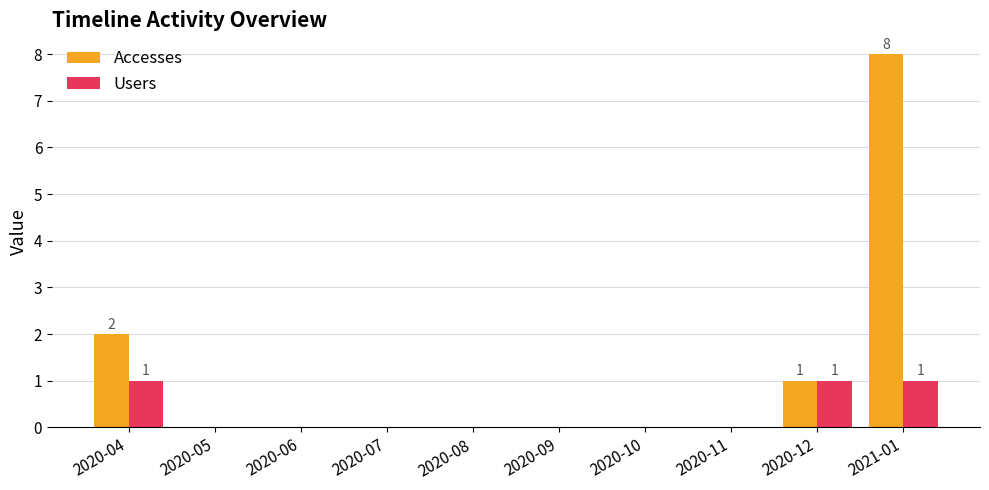

Which category has the highest value in the Accesses series?

2021-01